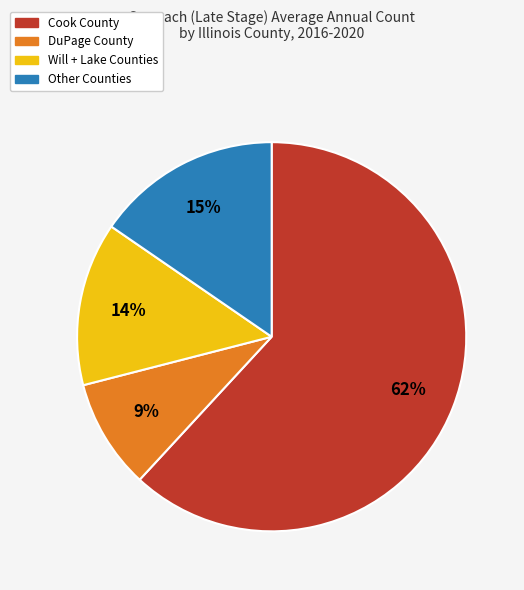

To the nearest percent, what is the average slice percentage?

25%